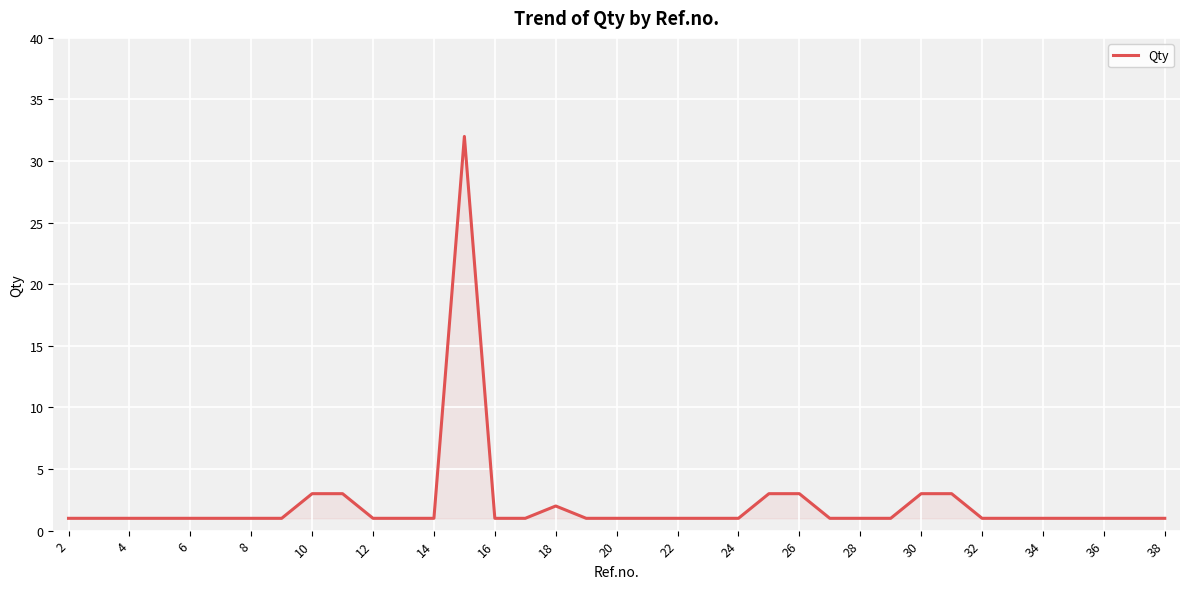

What is the difference between the maximum and minimum values?

31